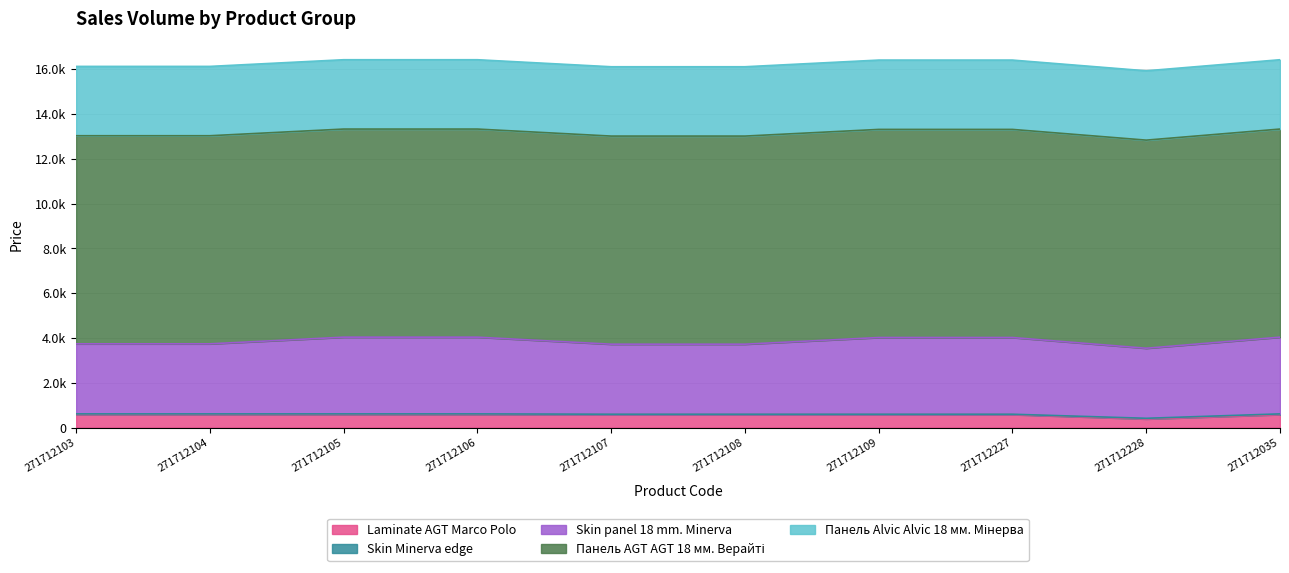

What are all the series names shown in the legend?

Laminate AGT Marco Polo, Skin Minerva edge, Skin panel 18 mm. Minerva, Панель AGT AGT 18 мм. Верайті, Панель Alvic Alvic 18 мм. Мінерва